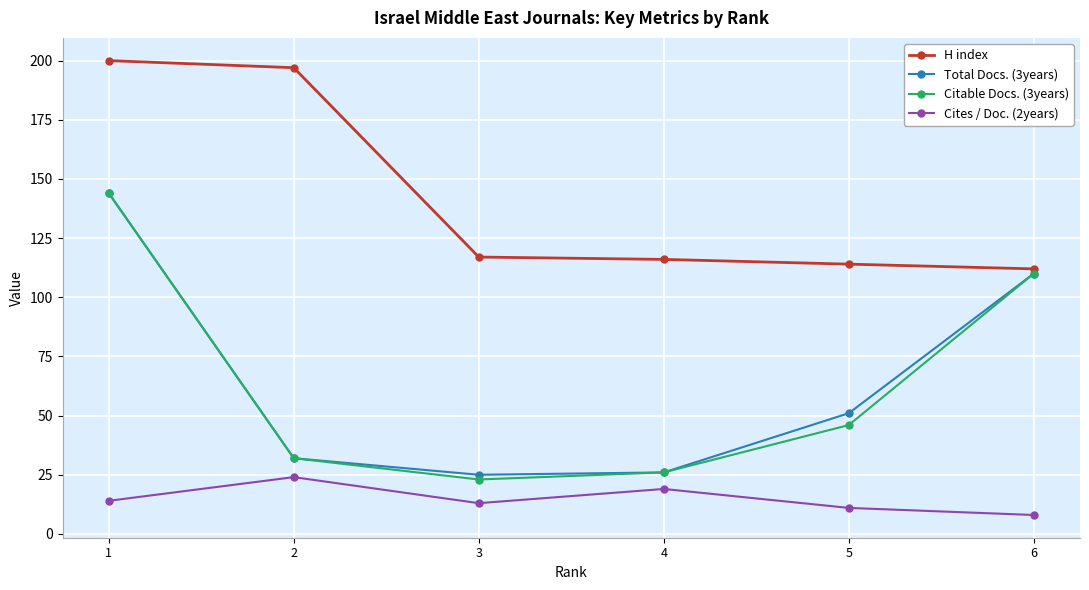

What is the maximum value for Cites / Doc. (2years)?

24